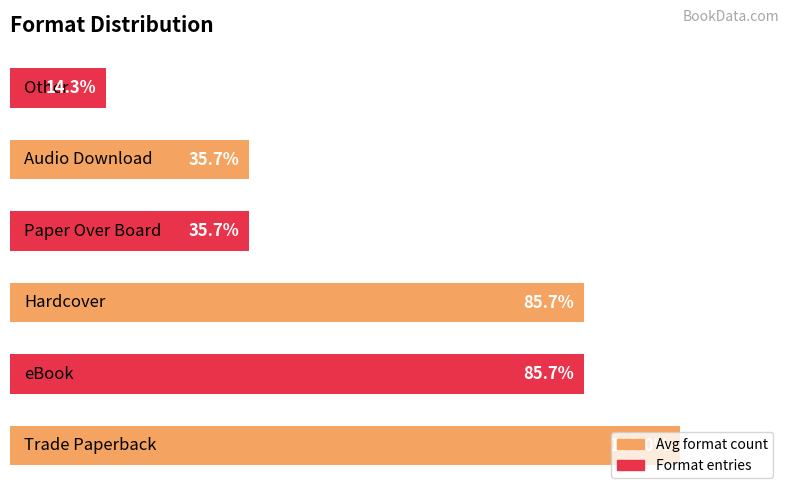

Are the bars horizontal?

Yes